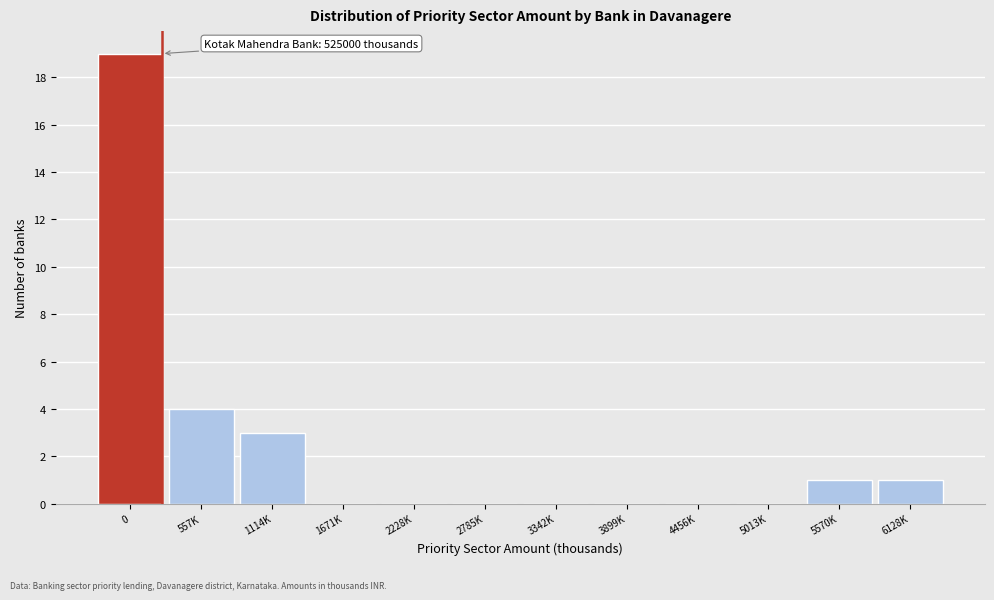

Reading left to right, list all the values displayed in this chart.

0=19	557K=4	1114K=3	1671K=0	2228K=0	2785K=0	3342K=0	3899K=0	4456K=0	5013K=0	5570K=1	6128K=1